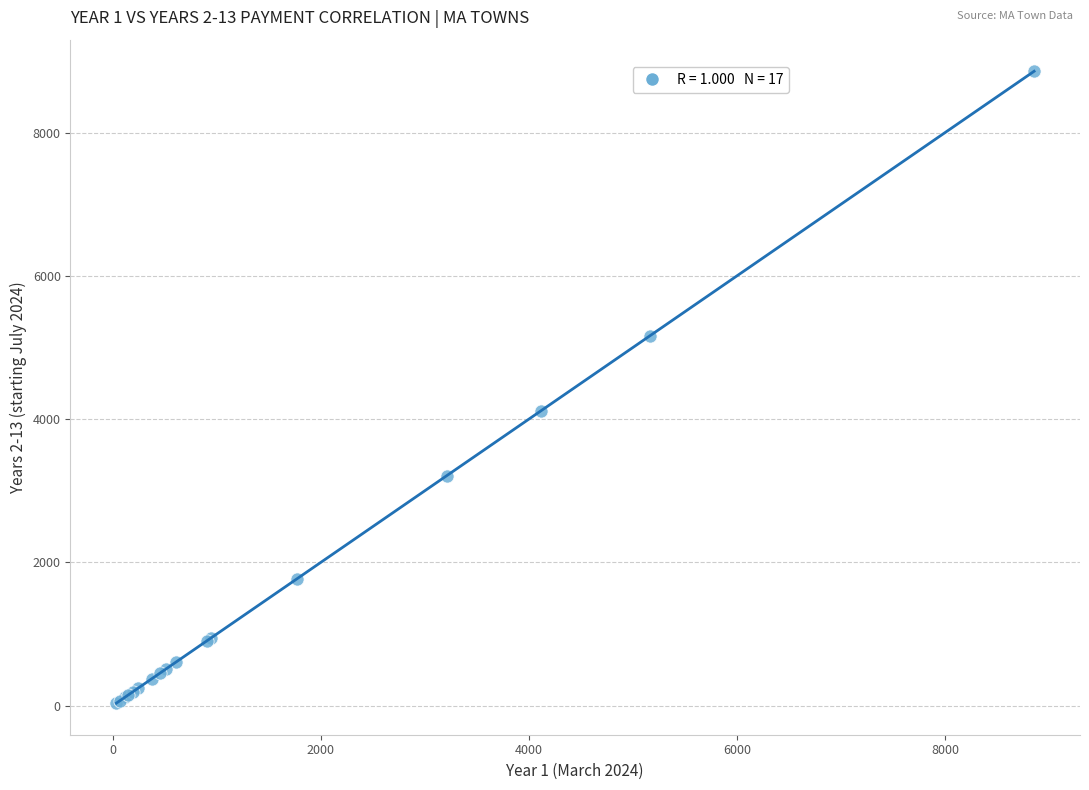

What Y value in the scatter plot is closest to 4449?

4115.7